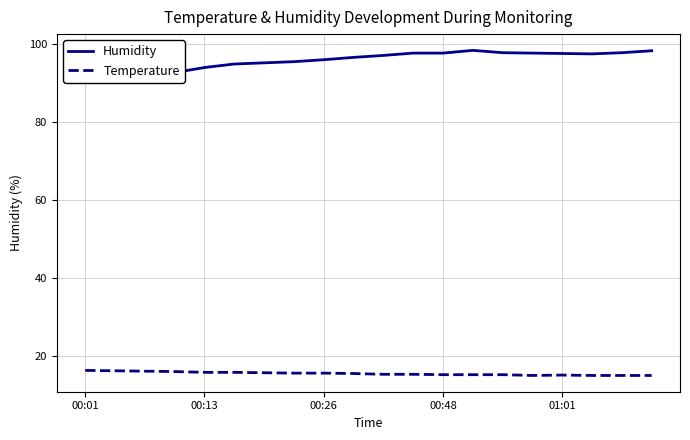

Read the Temperature value at 00:26.

15.6